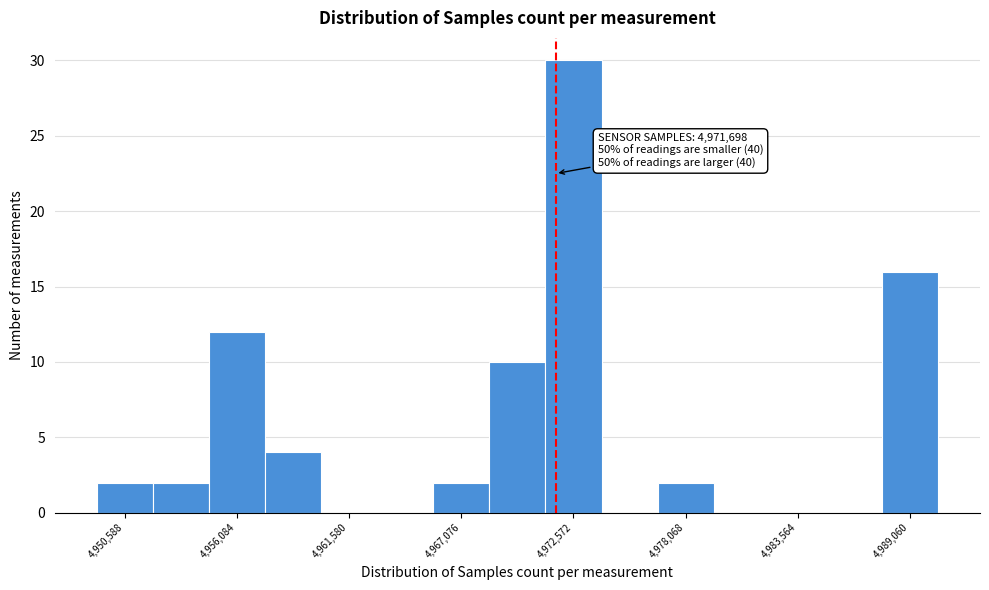

Read against the x-axis, roughly where is the centre of the tallest bar?

4973000